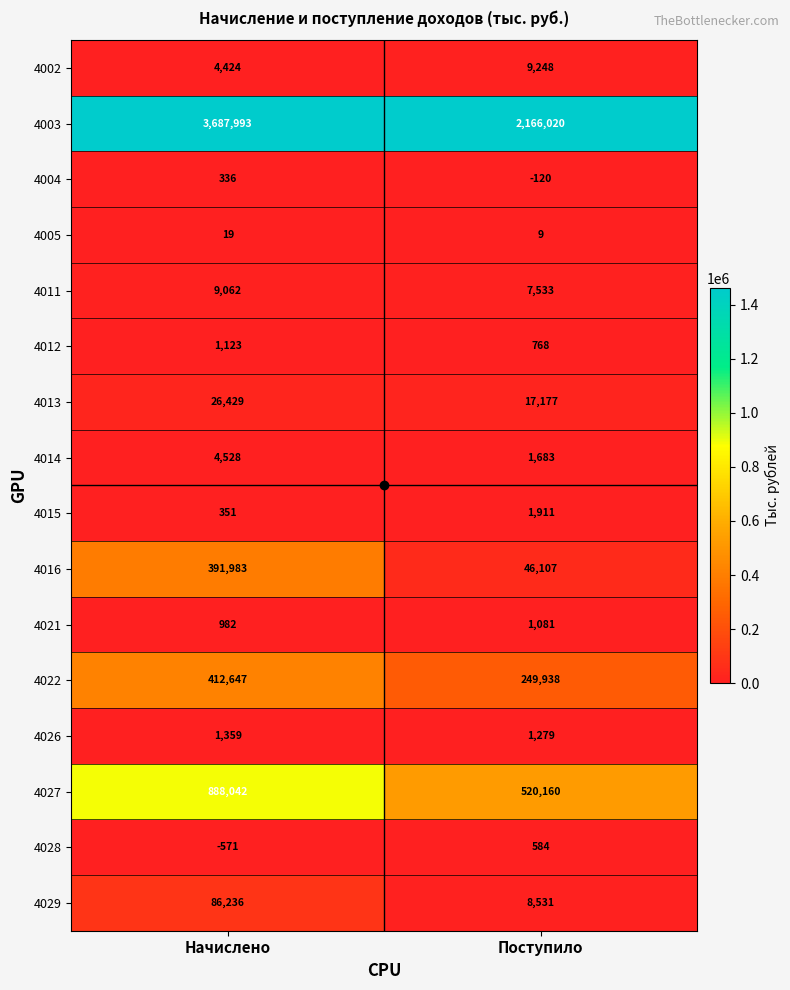

At how many categories does at least one series exceed 1595838?

2